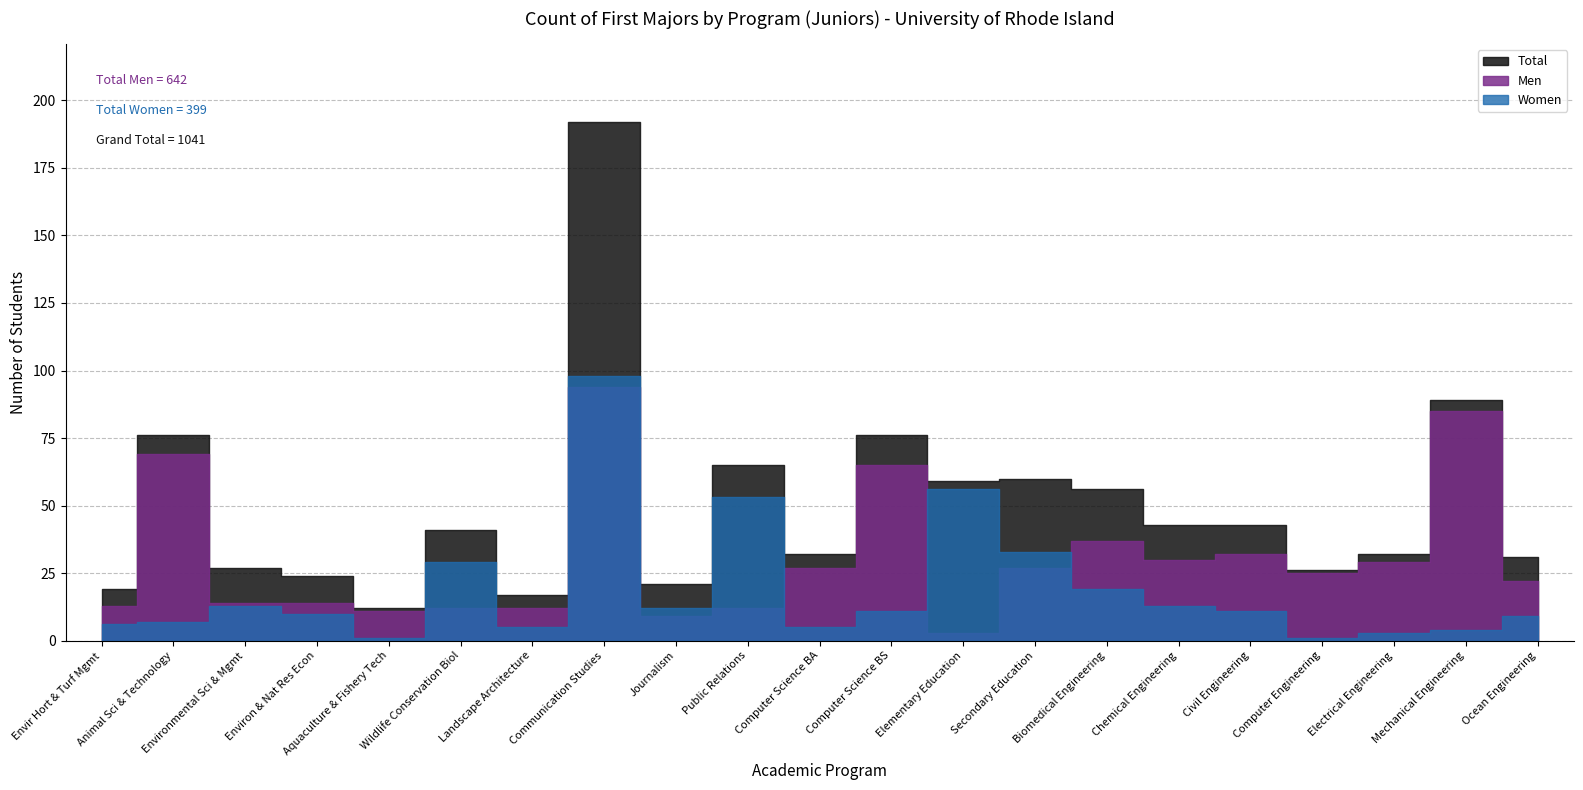

Reading left to right, extract all data points from this chart.

Men: Envir Hort & Turf Mgmt=13	Animal Sci & Technology=69	Environmental Sci & Mgmt=14	Environ & Nat Res Econ=14	Aquaculture & Fishery Tech=11	Wildlife Conservation Biol=12	Landscape Architecture=12	Communication Studies=94	Journalism=9	Public Relations=12	Computer Science BA=27	Computer Science BS=65	Elementary Education=3	Secondary Education=27	Biomedical Engineering=37	Chemical Engineering=30	Civil Engineering=32	Computer Engineering=25	Electrical Engineering=29	Mechanical Engineering=85	Ocean Engineering=22
Women: Envir Hort & Turf Mgmt=6	Animal Sci & Technology=7	Environmental Sci & Mgmt=13	Environ & Nat Res Econ=10	Aquaculture & Fishery Tech=1	Wildlife Conservation Biol=29	Landscape Architecture=5	Communication Studies=98	Journalism=12	Public Relations=53	Computer Science BA=5	Computer Science BS=11	Elementary Education=56	Secondary Education=33	Biomedical Engineering=19	Chemical Engineering=13	Civil Engineering=11	Computer Engineering=1	Electrical Engineering=3	Mechanical Engineering=4	Ocean Engineering=9
Total: Envir Hort & Turf Mgmt=19	Animal Sci & Technology=76	Environmental Sci & Mgmt=27	Environ & Nat Res Econ=24	Aquaculture & Fishery Tech=12	Wildlife Conservation Biol=41	Landscape Architecture=17	Communication Studies=192	Journalism=21	Public Relations=65	Computer Science BA=32	Computer Science BS=76	Elementary Education=59	Secondary Education=60	Biomedical Engineering=56	Chemical Engineering=43	Civil Engineering=43	Computer Engineering=26	Electrical Engineering=32	Mechanical Engineering=89	Ocean Engineering=31